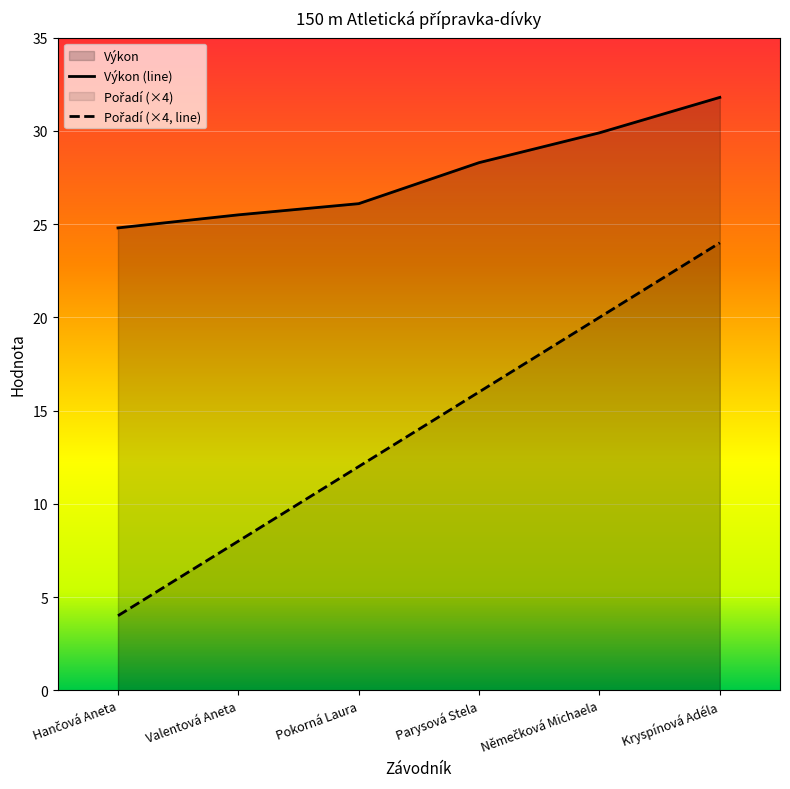

Rank the series by their maximum value, from highest to lowest.

Výkon (line), Pořadí (×4, line)